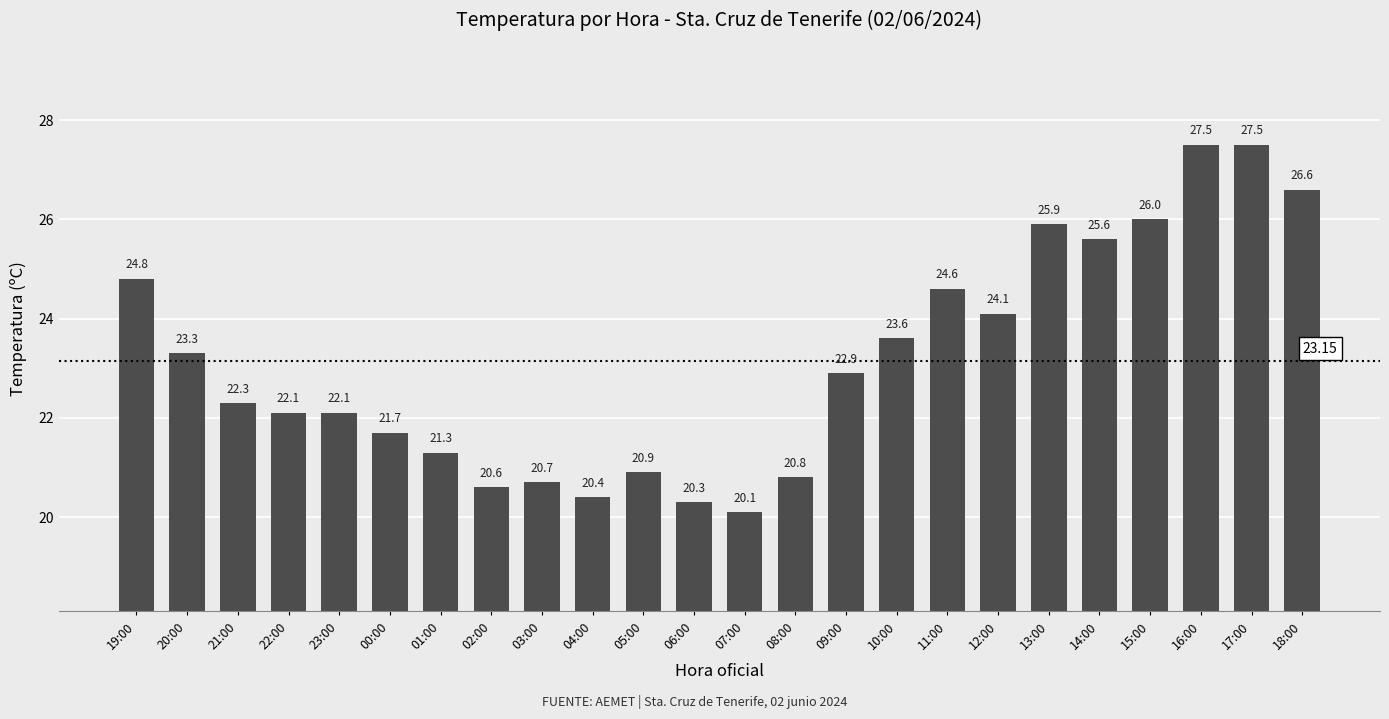

What is the average value?

23.2